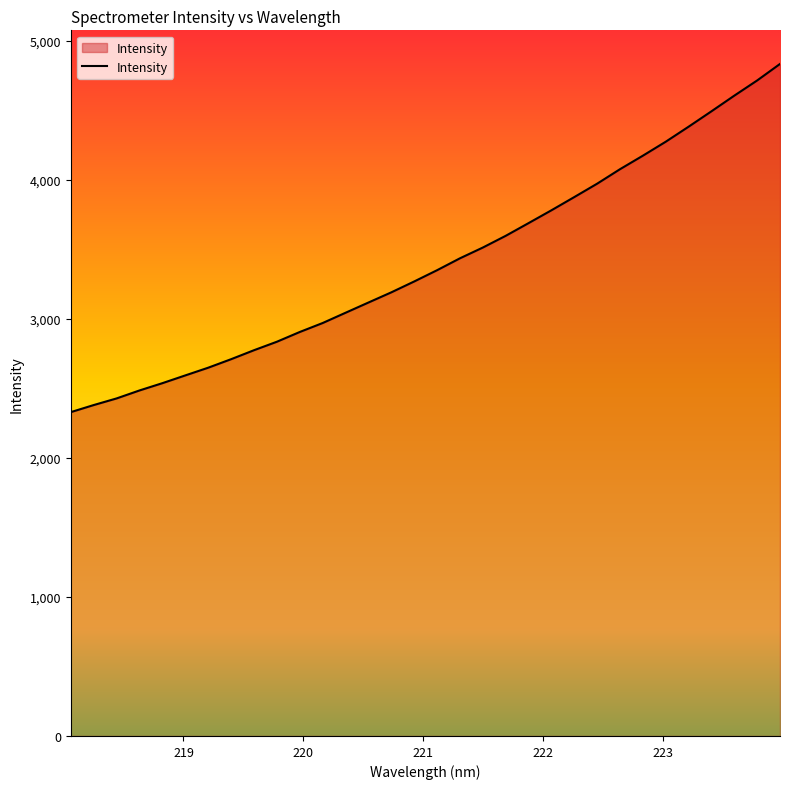

True or false: there are more than 2 points higher than both neighbors.

False